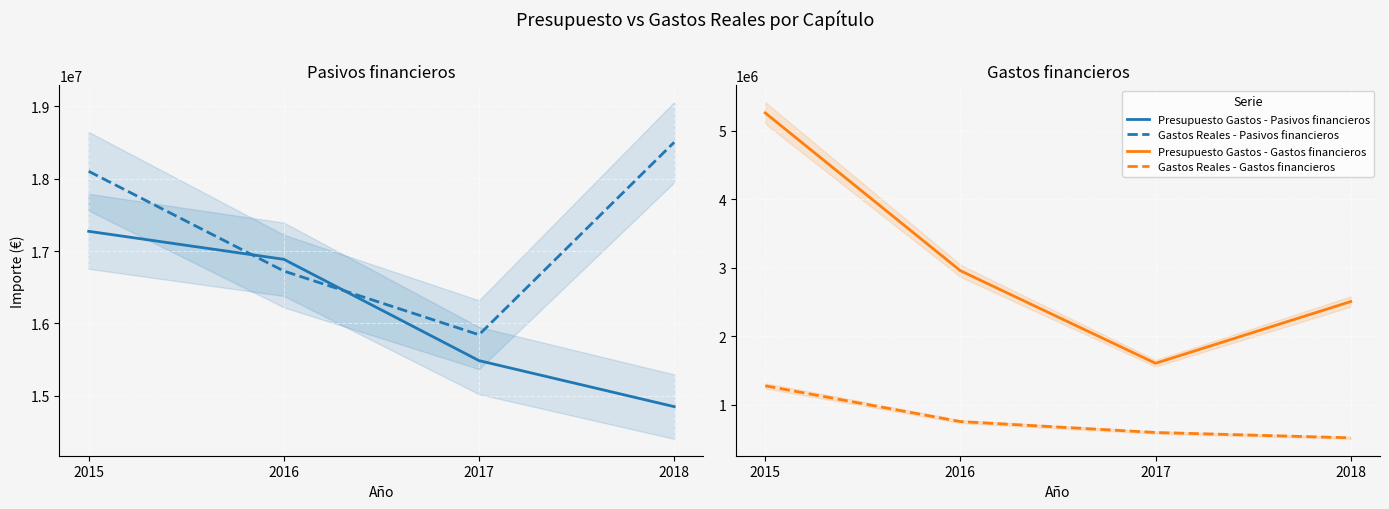

Which has a higher value, 2017 or 2015?

2015